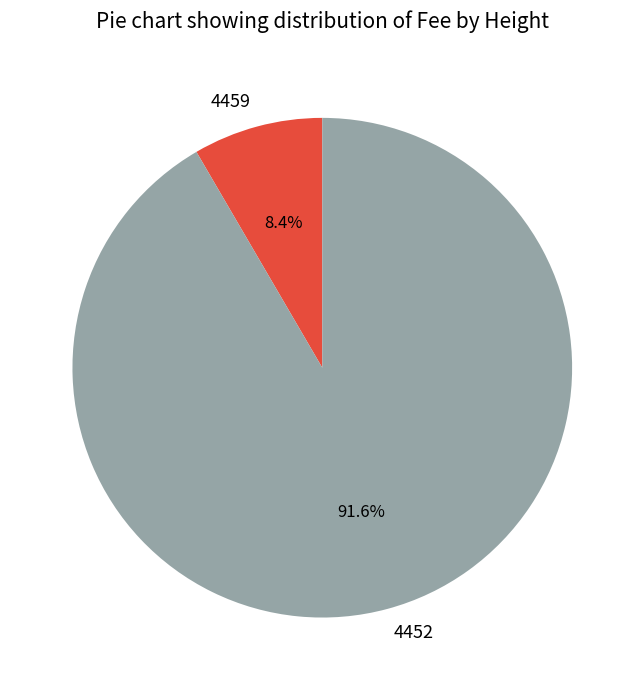

How many slices are in this pie chart?

2